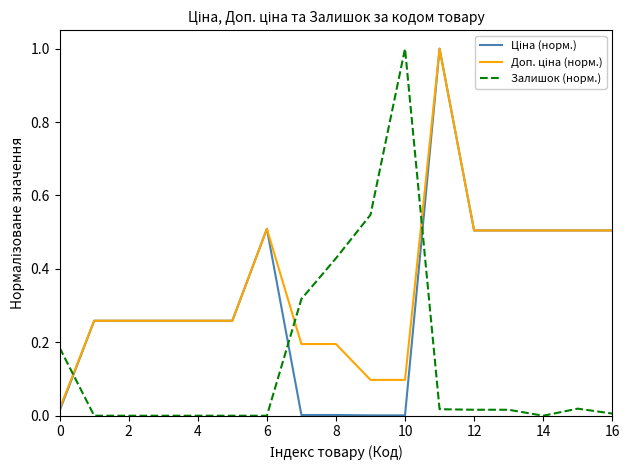

What is the maximum value shown in the chart?

1.0